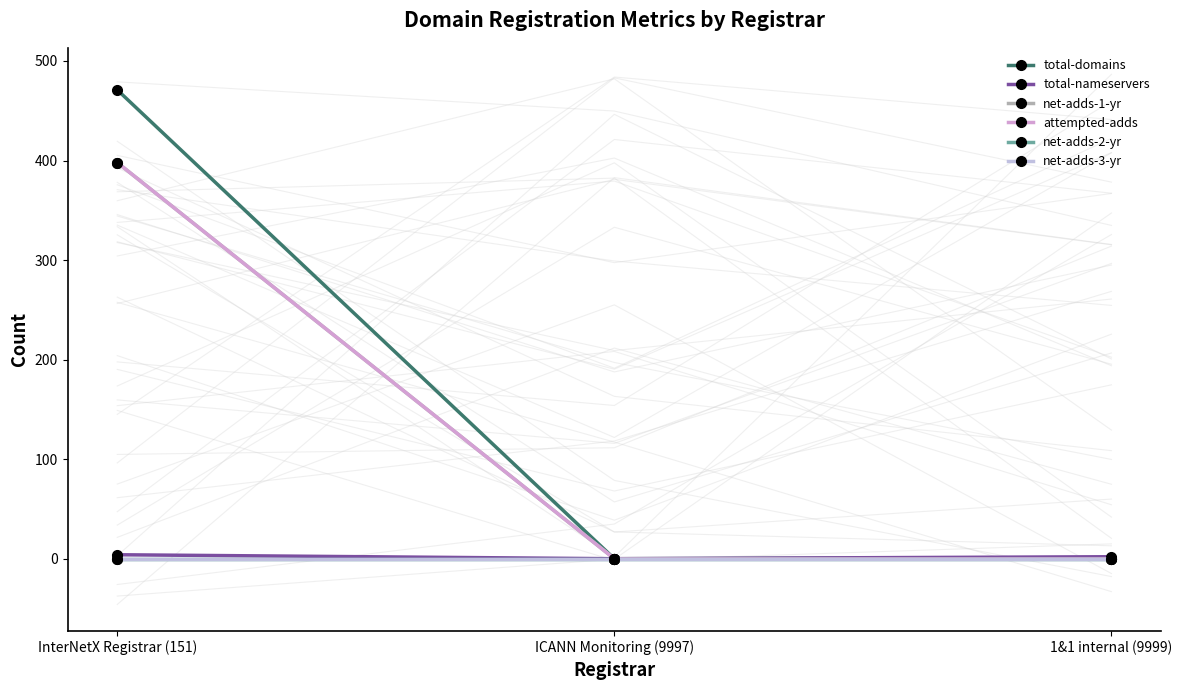

How many values in the total-domains series exceed 1?

1